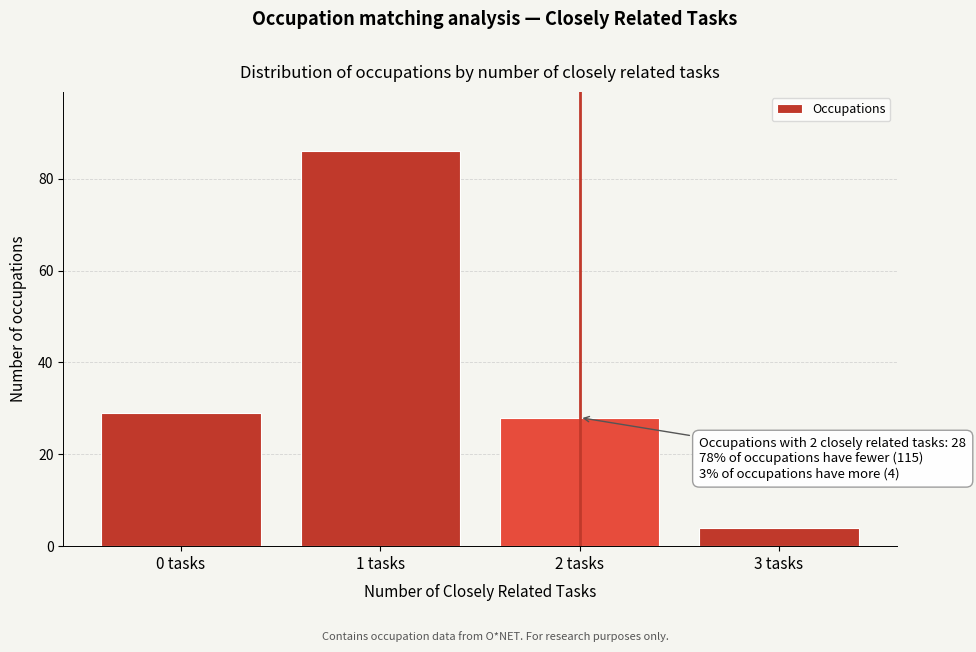

Reading left to right, what are all the values shown in this chart?

0 tasks=29	1 tasks=86	2 tasks=28	3 tasks=4